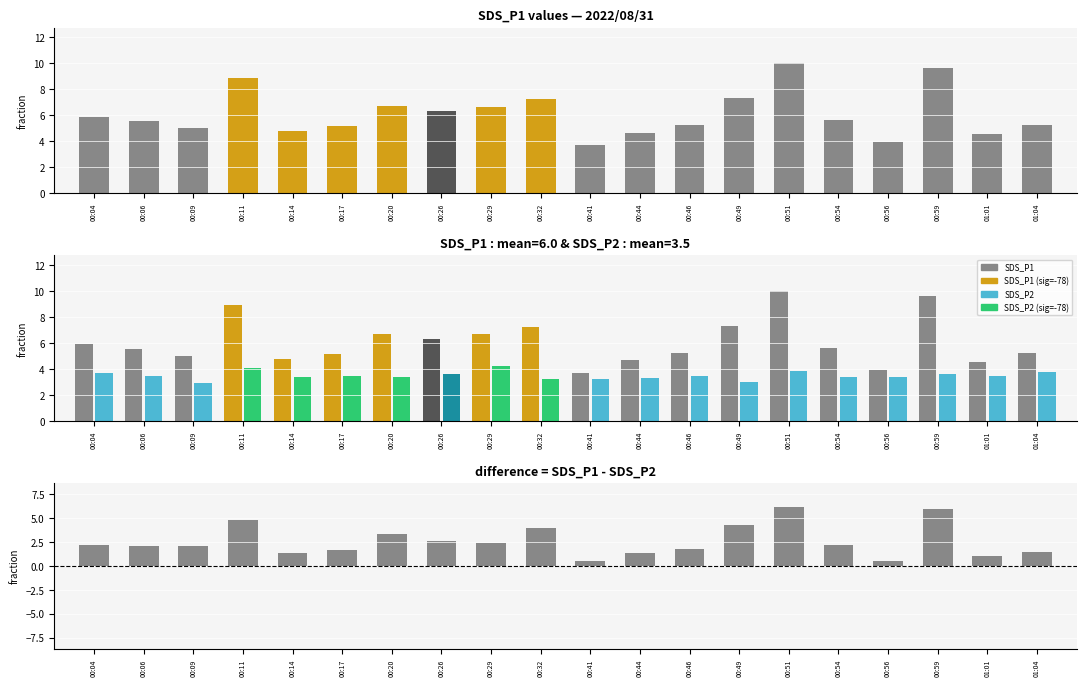

Reading left to right, what are all the values shown in this chart?

SDS_P1: 00:04=5.9	00:06=5.5	00:09=5.0	00:11=8.9	00:14=4.8	00:17=5.2	00:20=6.7	00:26=6.3	00:29=6.7	00:32=7.2	00:41=3.7	00:44=4.7	00:46=5.3	00:49=7.3	00:51=10.0	00:54=5.6	00:56=3.9	00:59=9.6	01:01=4.5	01:04=5.3
SDS_P2: 00:04=3.7	00:06=3.5	00:09=2.9	00:11=4.1	00:14=3.4	00:17=3.5	00:20=3.4	00:26=3.6	00:29=4.2	00:32=3.2	00:41=3.2	00:44=3.3	00:46=3.5	00:49=3.0	00:51=3.8	00:54=3.4	00:56=3.4	00:59=3.6	01:01=3.4	01:04=3.8
SDS_P1 - SDS_P2: 00:04=2.2	00:06=2.1	00:09=2.1	00:11=4.8	00:14=1.4	00:17=1.7	00:20=3.3	00:26=2.7	00:29=2.4	00:32=4.0	00:41=0.5	00:44=1.3	00:46=1.8	00:49=4.3	00:51=6.2	00:54=2.2	00:56=0.5	00:59=6.0	01:01=1.1	01:04=1.5